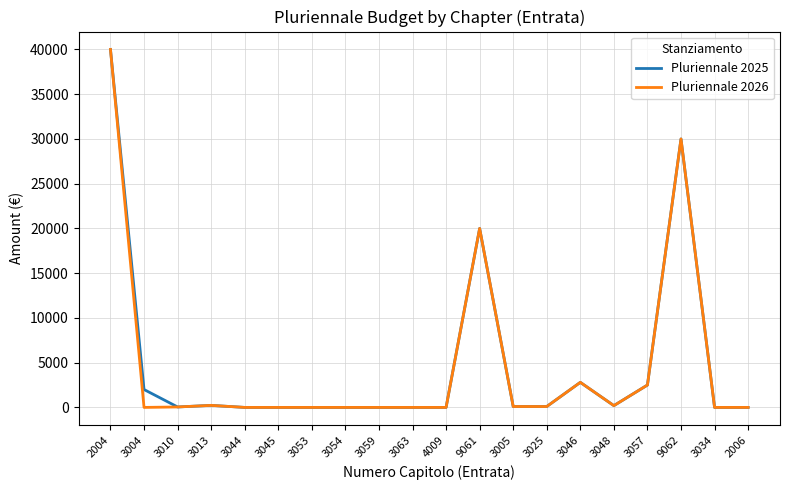

Is it true that Pluriennale 2026 equals 30000 at 9062?

True